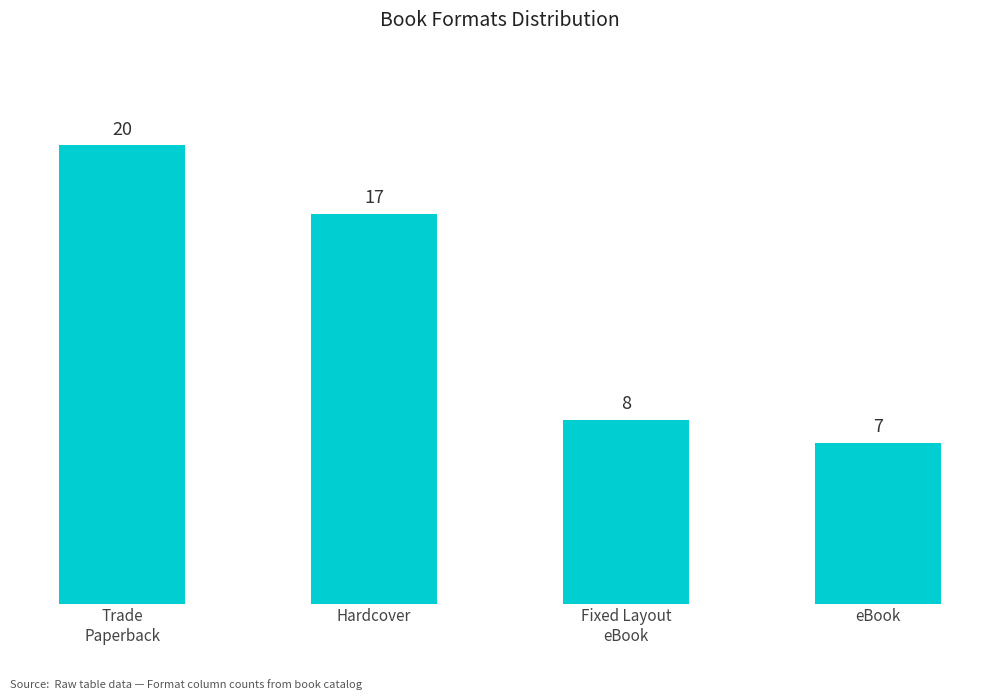

What is the label of the 2nd bar from the left?

Hardcover